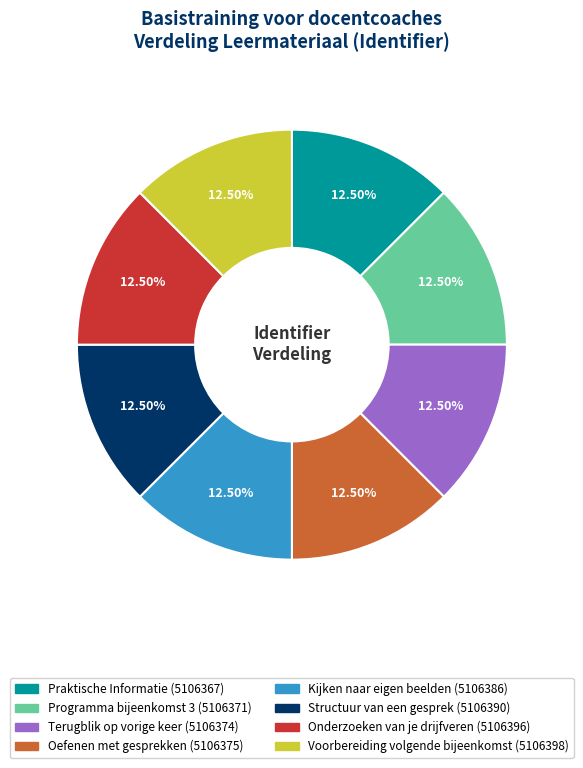

To the nearest percent, what is the average slice percentage?

12%